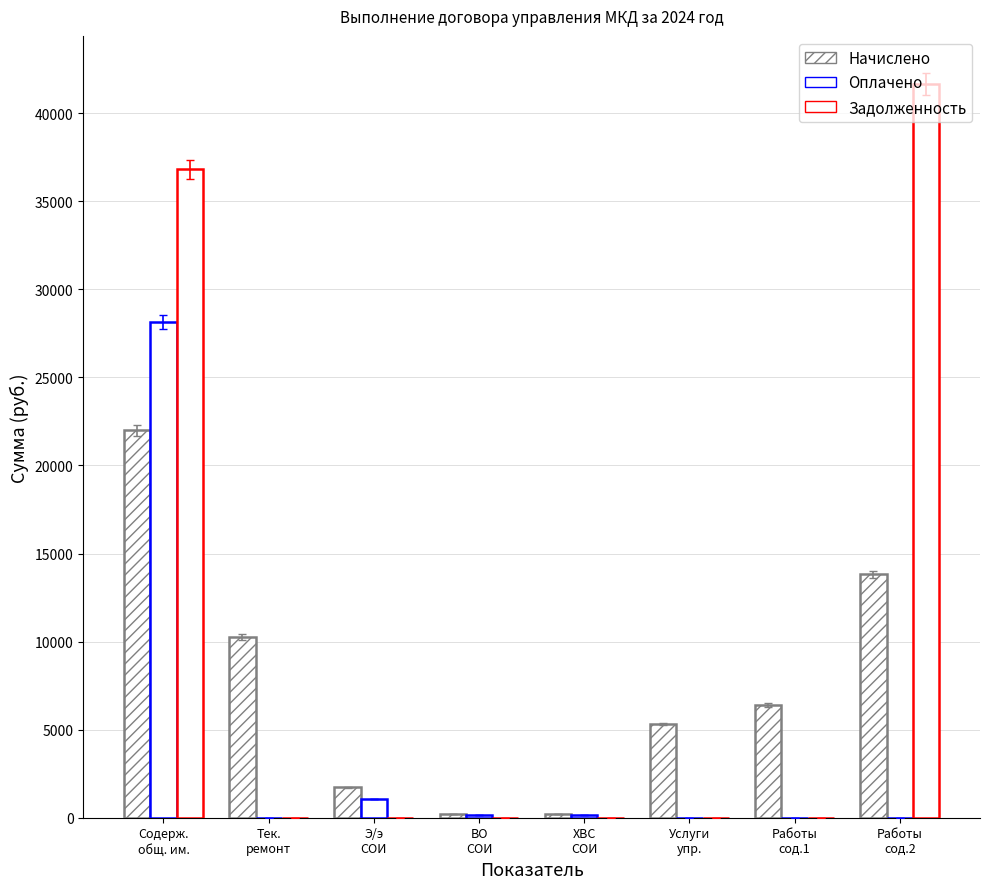

Between Тек.
ремонт and Работы
сод.1, which is larger?

Тек.
ремонт